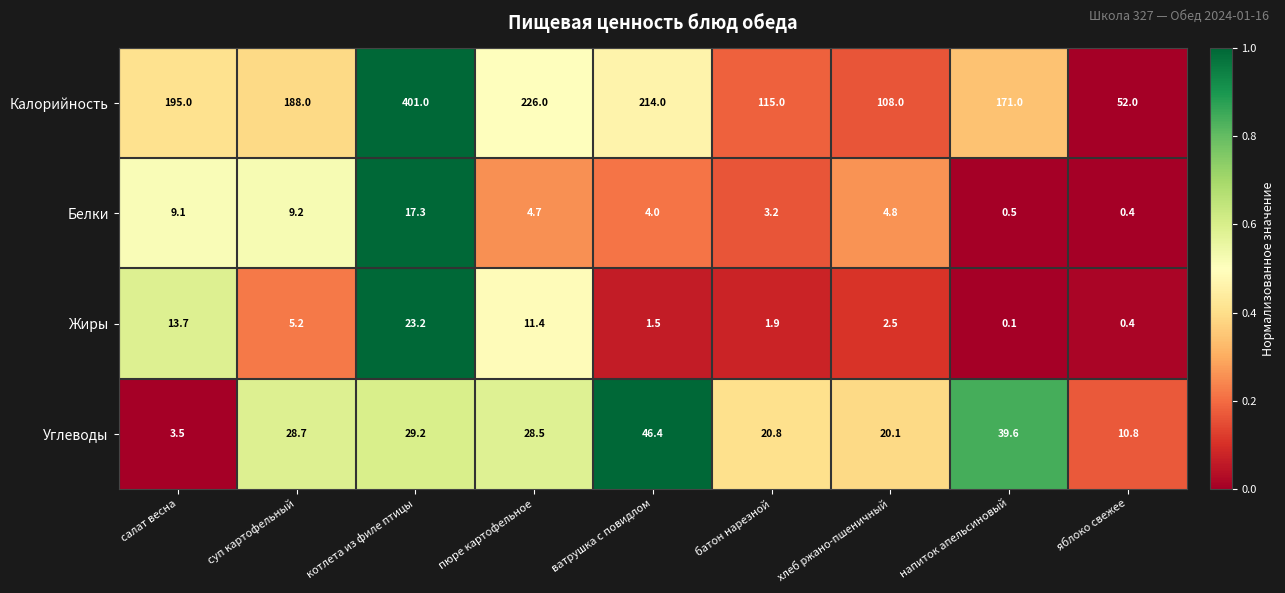

At which label does Жиры first exceed 2?

салат весна